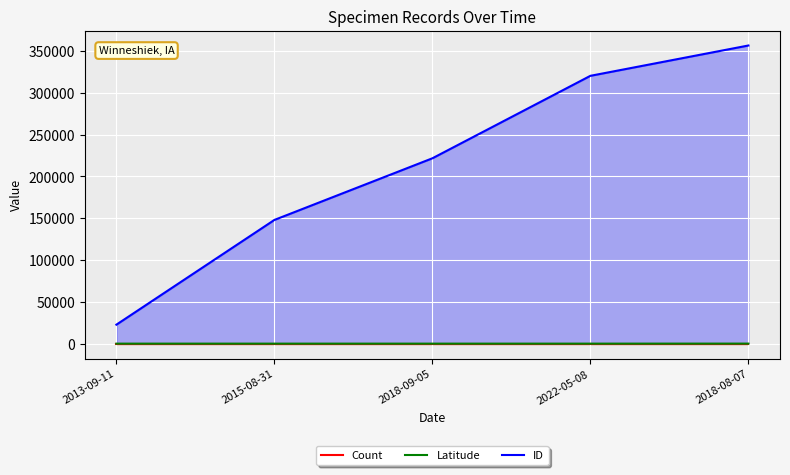

What is the difference between the second highest and second lowest values in the ID series?

172278.0